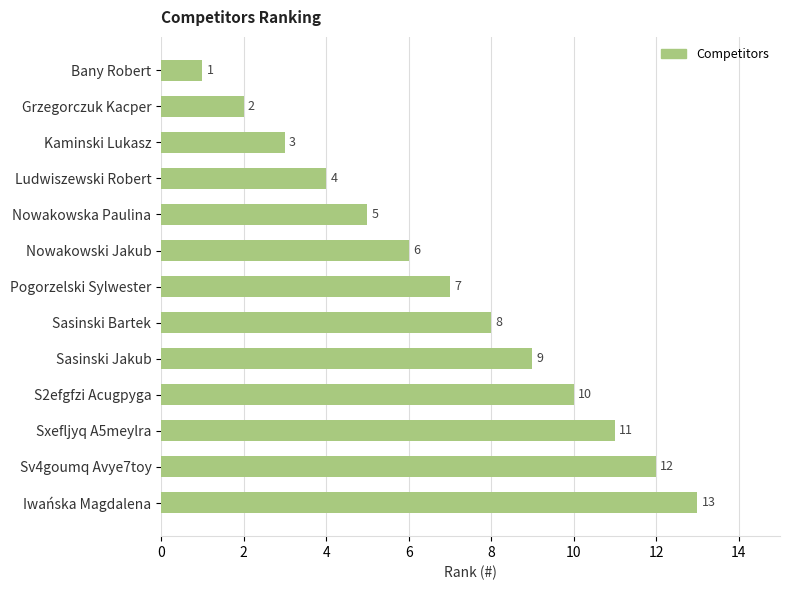

Does the chart contain stacked bars?

No